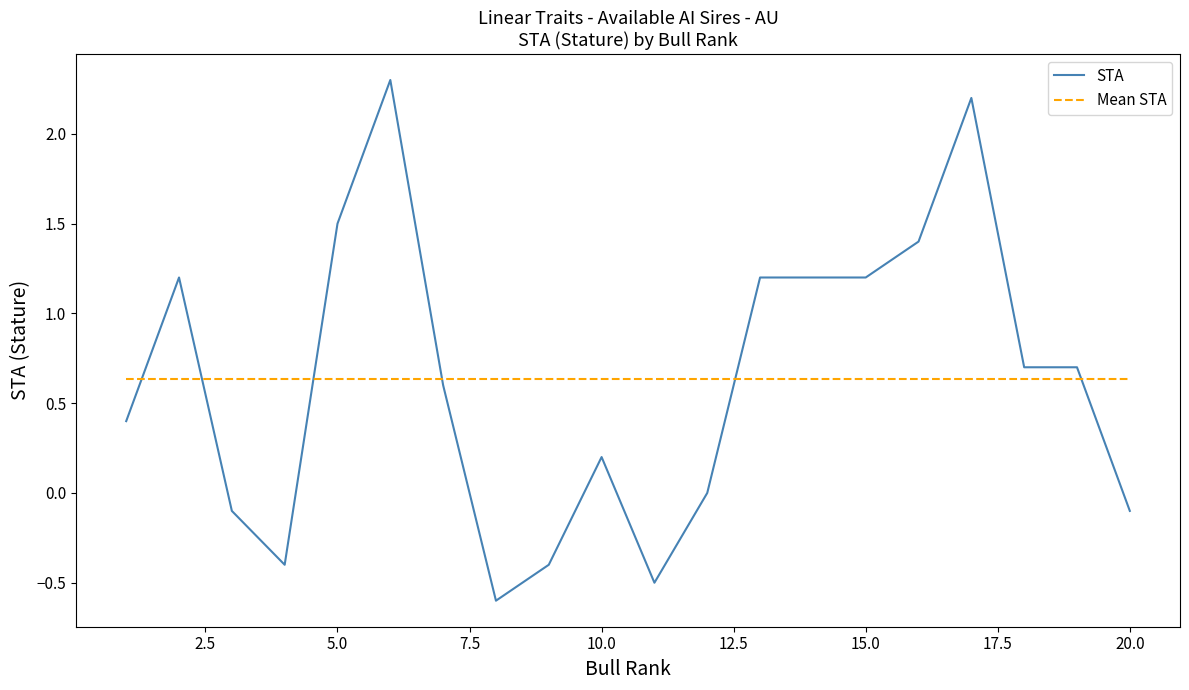

What is the difference between the maximum and minimum values in the STA series?

2.9